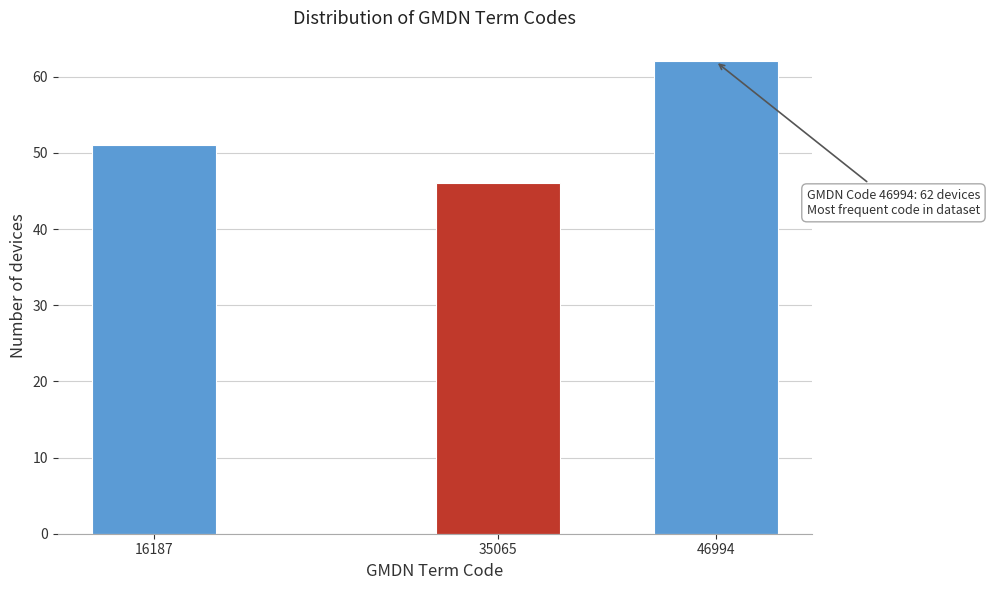

Reading left to right, transcribe all the data shown in this chart.

51	46	62